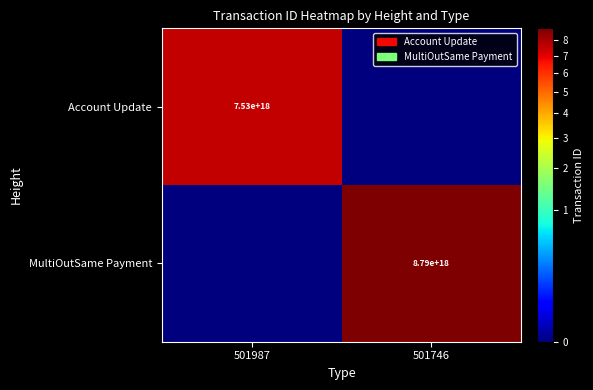

Is it true that Account Update equals 5066678804451352576 at 501987?

False